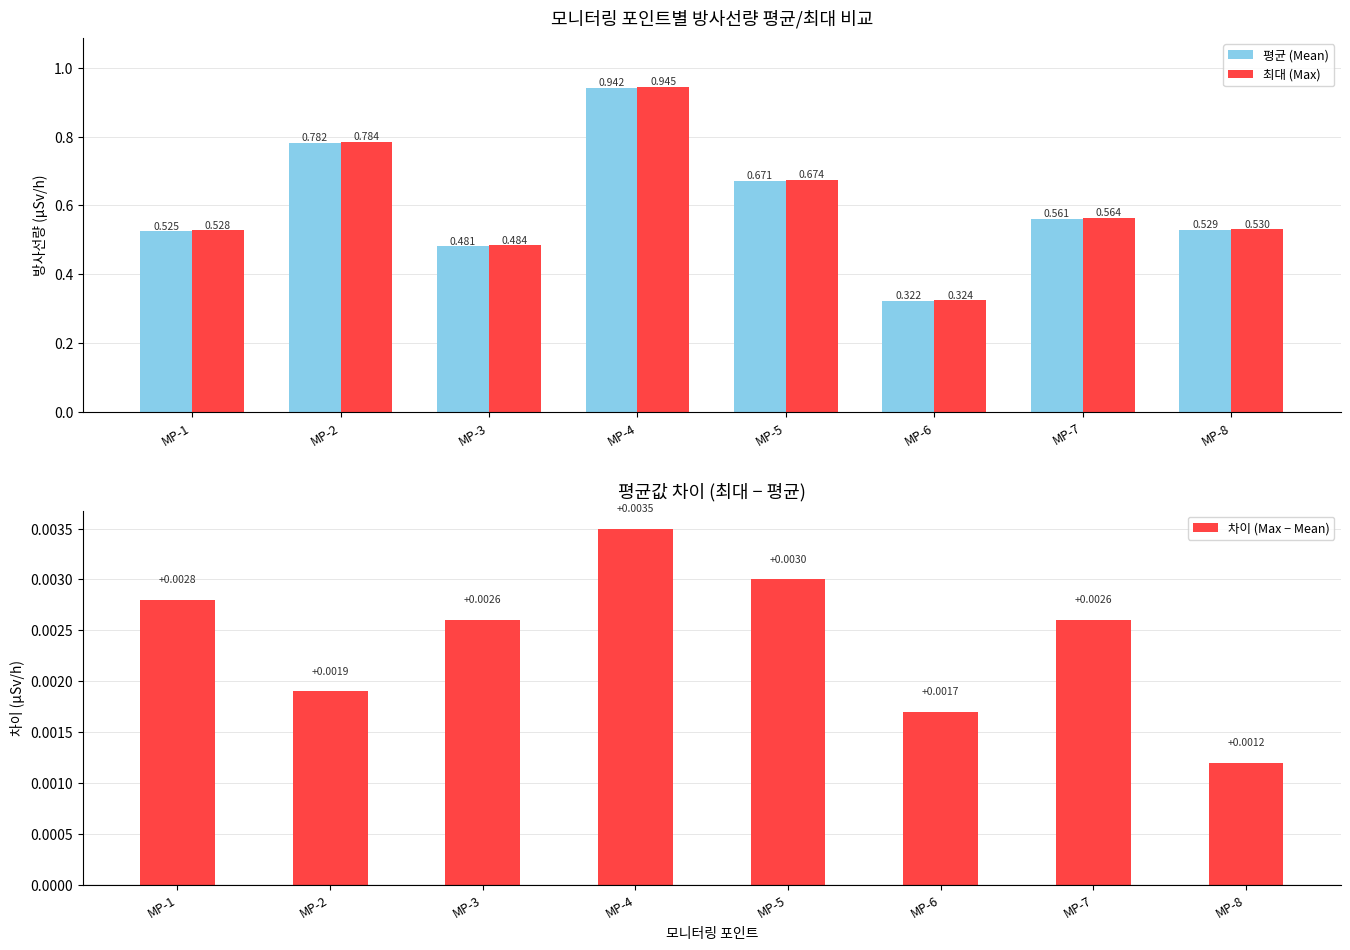

Are the bars horizontal?

No